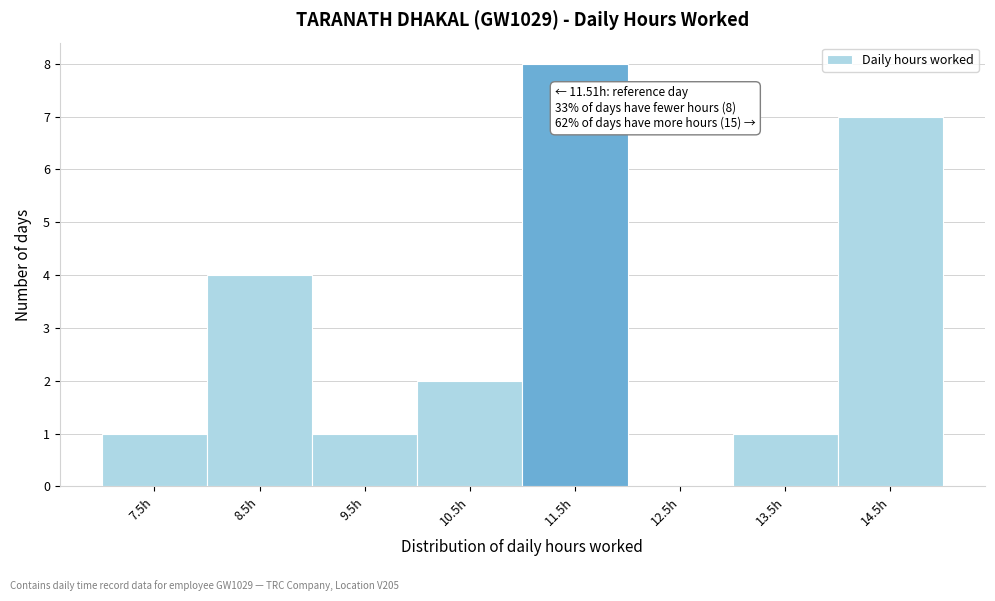

Reading left to right, what are all the values shown in this chart?

7.5h=1	8.5h=4	9.5h=1	10.5h=2	11.5h=8	12.5h=0	13.5h=1	14.5h=7